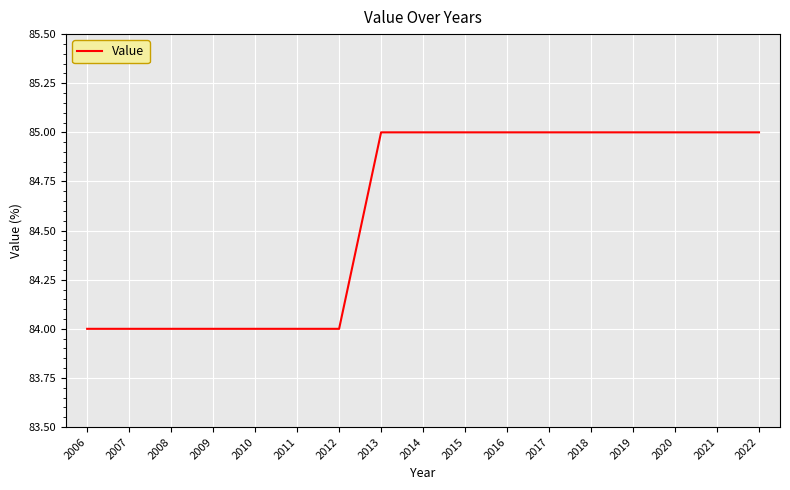

What is the maximum value shown in the chart?

85